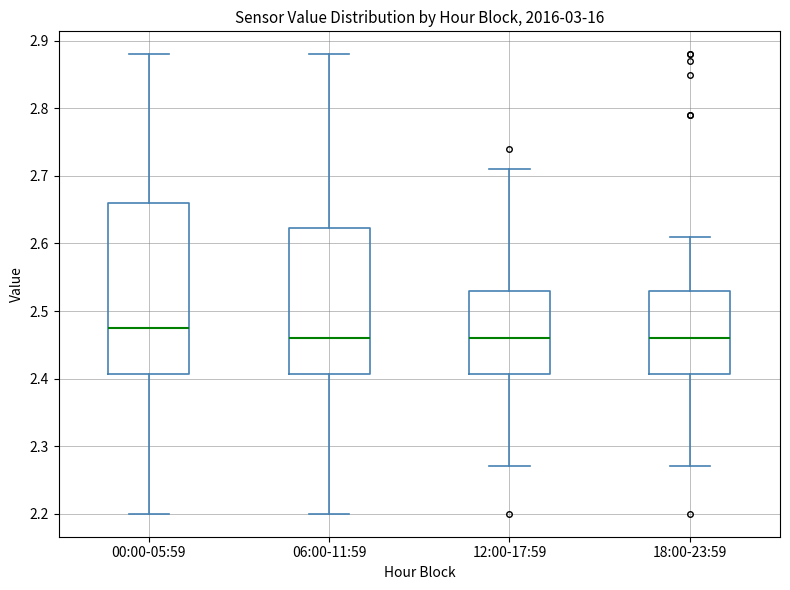

Where does the lower whisker of the box for 18:00-23:59 end on the y-axis? The values are not printed on the chart, so give them approximately, as read against the axis.

2.27